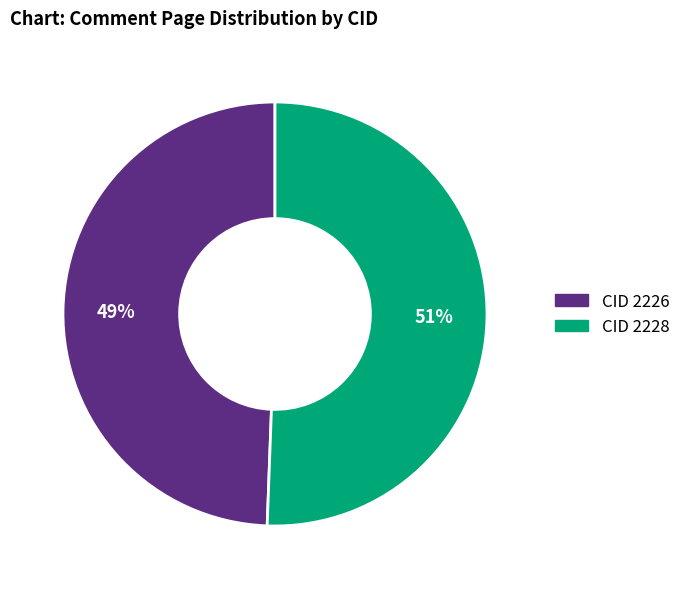

To the nearest percent, what is the average slice percentage?

50%